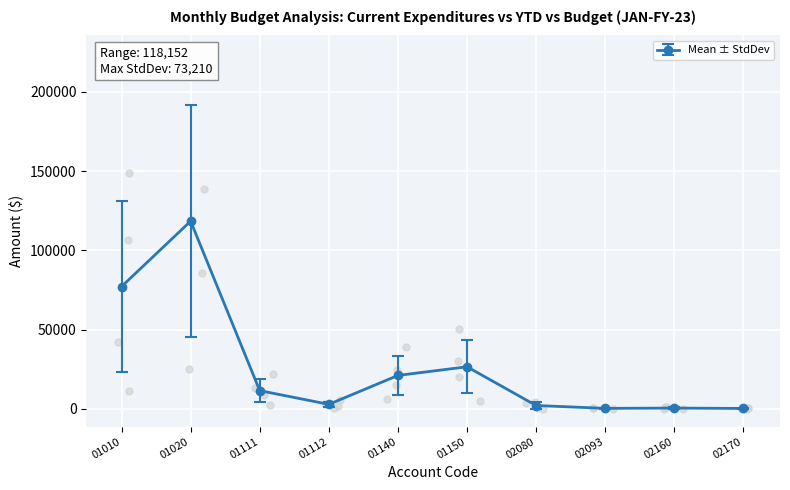

What is the value of the Mean ± StdDev point at the 3rd from the left?

11493.5